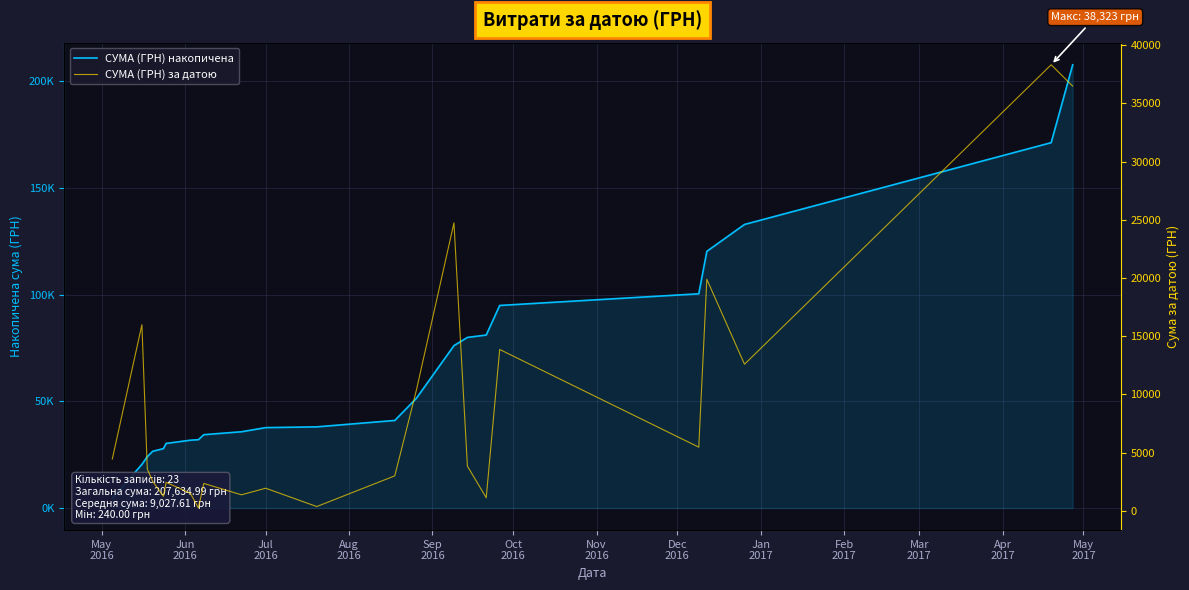

What is the sum of all СУМА (ГРН) за датою values?

207635.0